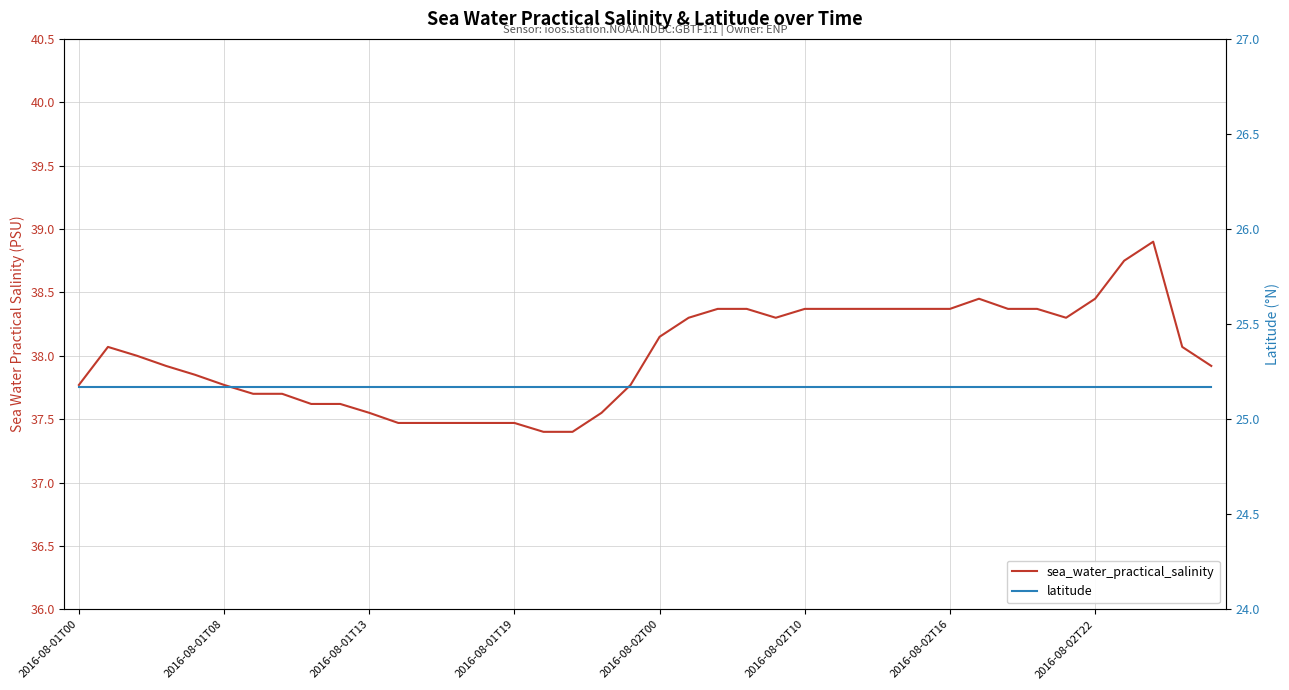

What is the sum of all sea_water_practical_salinity values?

1520.3